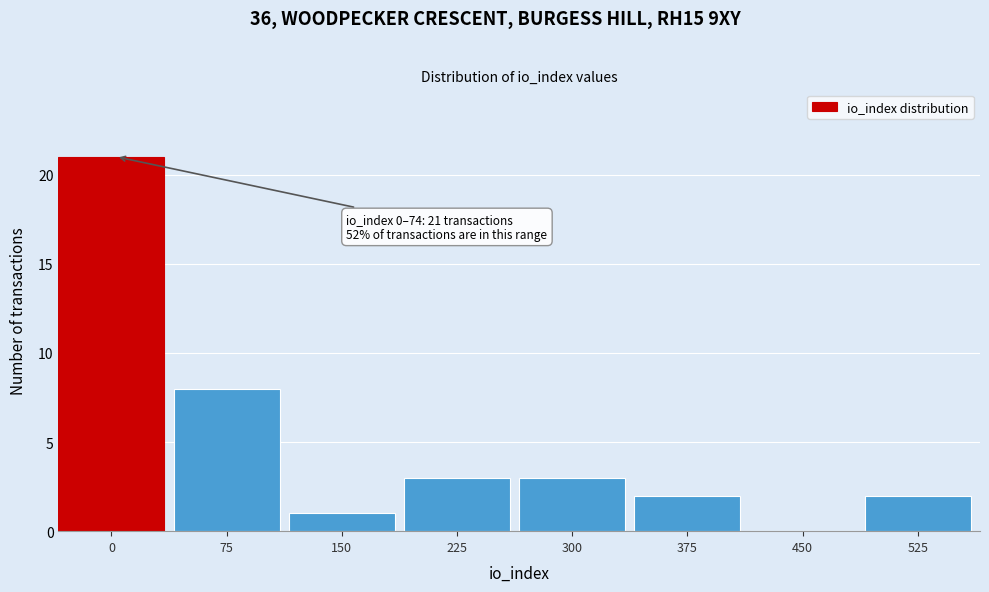

Reading right to left, extract all data points from this chart.

525=2	450=0	375=2	300=3	225=3	150=1	75=8	0=21